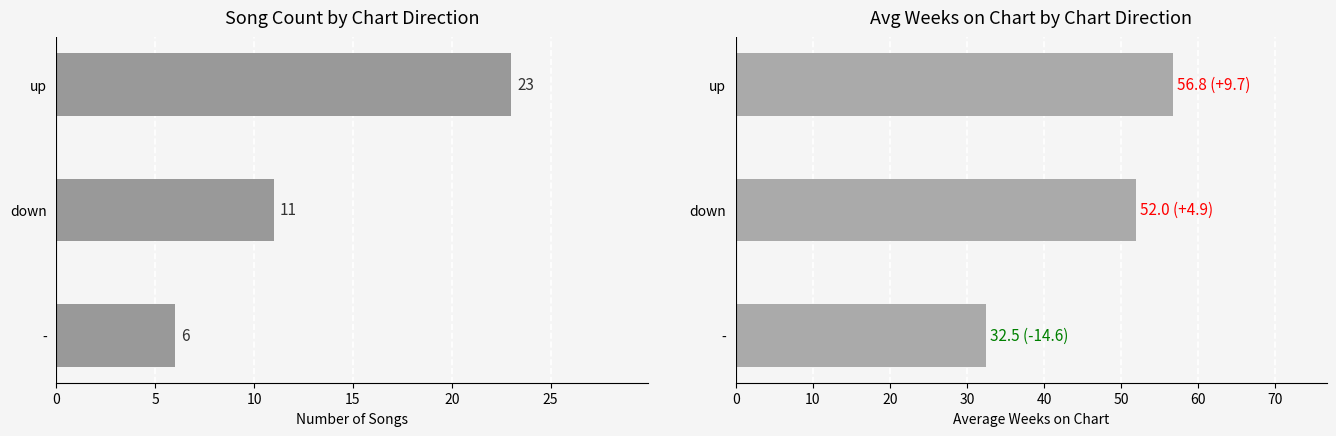

Reading left to right, list all the values displayed in this chart.

Count: 23.0	11.0	6.0
Avg Weeks: 56.8	52.0	32.5